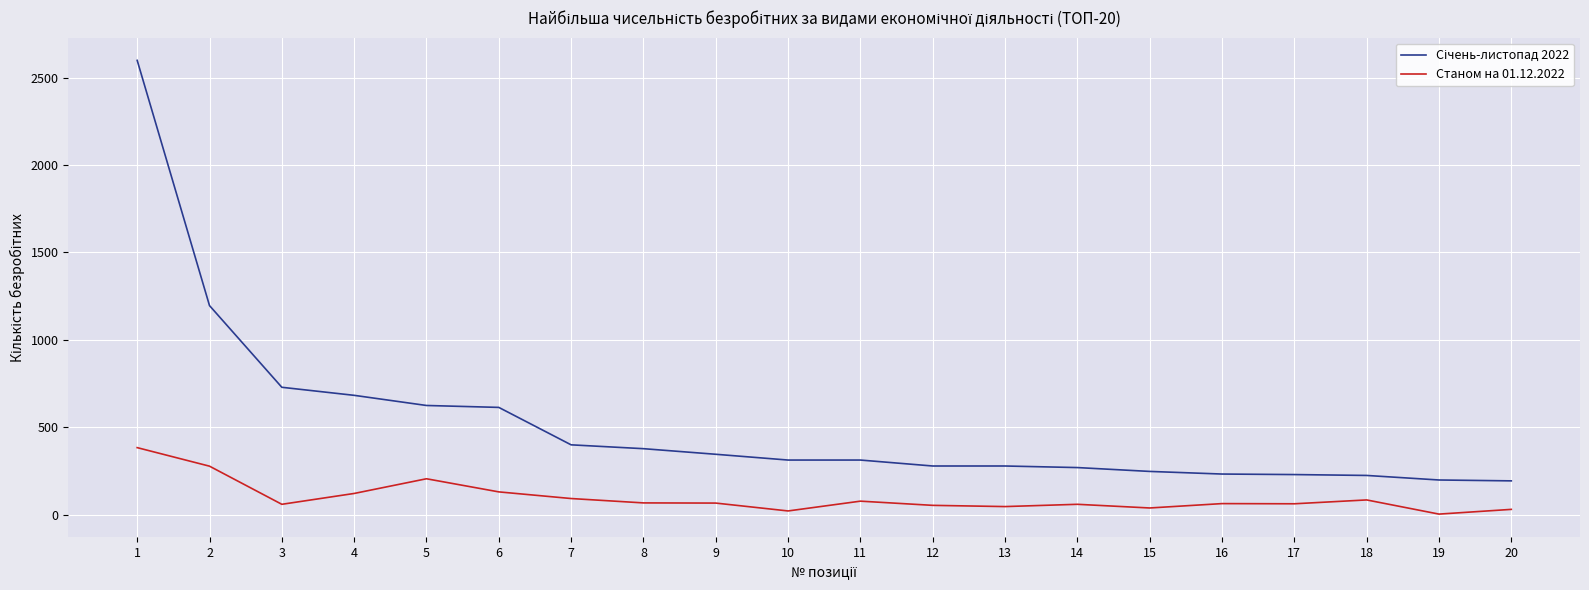

Does the chart display data point markers on the line(s)?

No